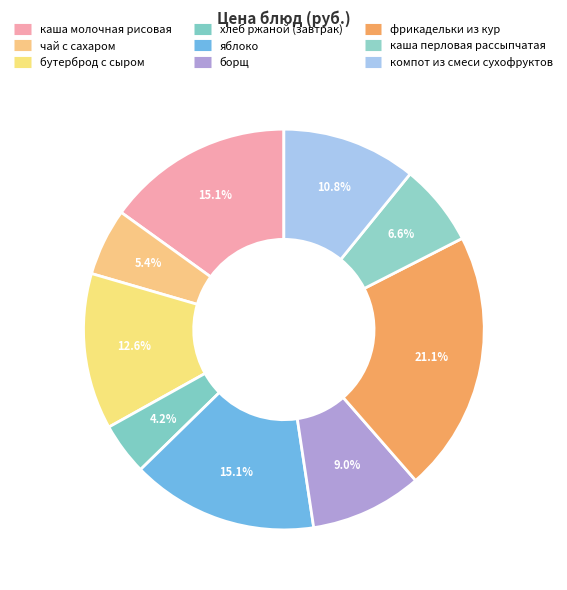

Is there any slice that represents more than half of the pie?

No